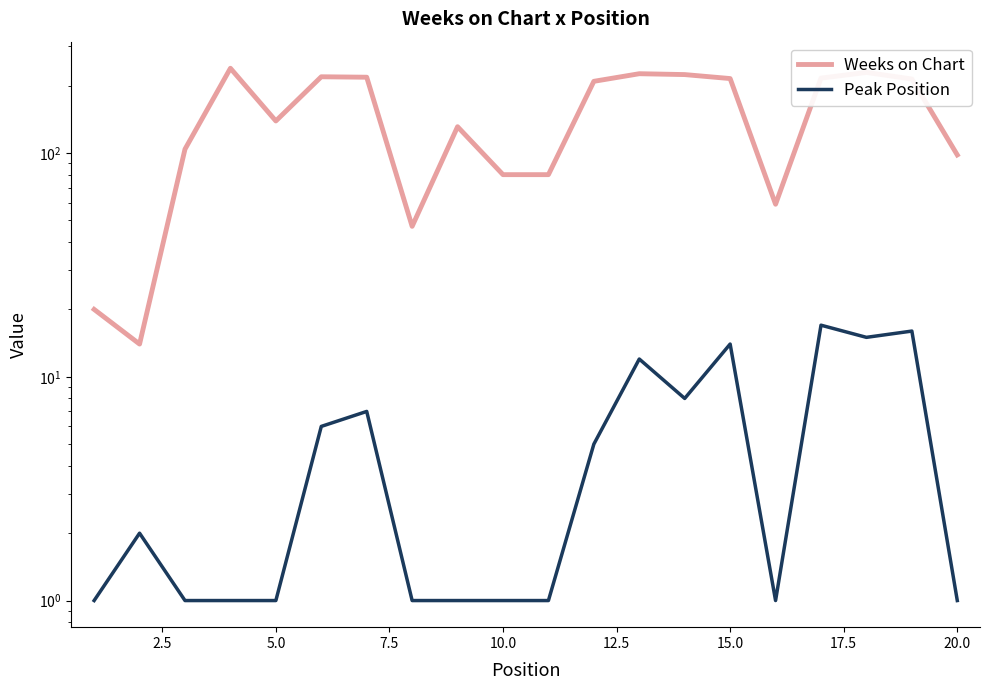

How many interior local peaks does the Weeks on Chart series have?

5